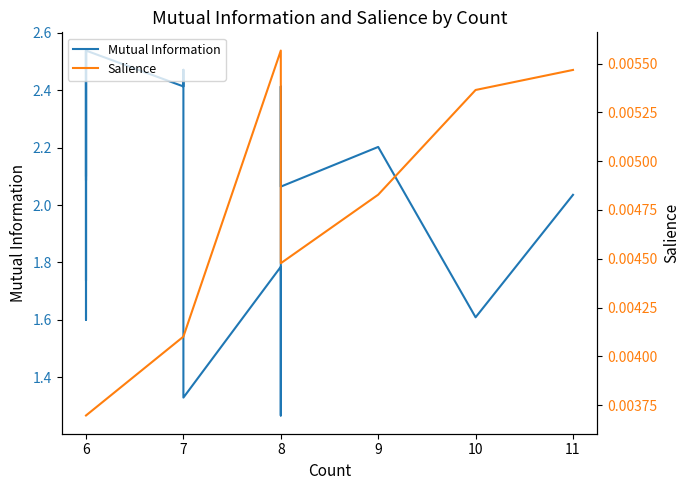

Which series has the largest range (max minus min)?

Mutual Information